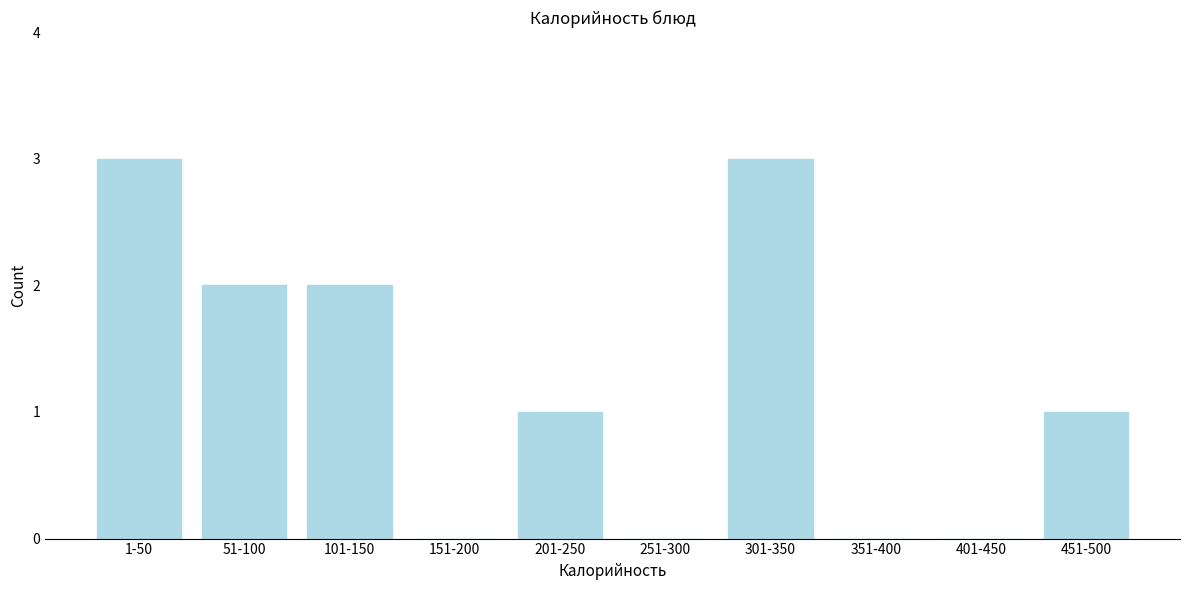

Reading right to left, transcribe all the data shown in this chart.

451-500=1	401-450=0	351-400=0	301-350=3	251-300=0	201-250=1	151-200=0	101-150=2	51-100=2	1-50=3